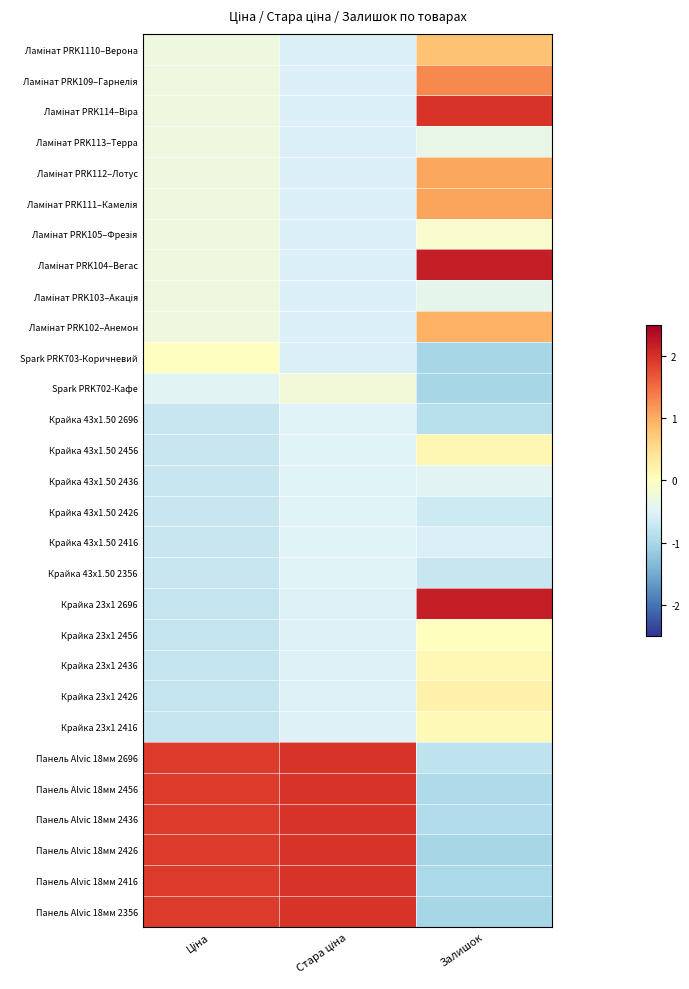

Rank the series at Залишок from highest to lowest value.

Крайка 23x1 2696, Ламінат PRK104–Вегас, Ламінат PRK114–Віра, Ламінат PRK109–Гарнелія, Ламінат PRK111–Камелія, Ламінат PRK112–Лотус, Ламінат PRK102–Анемон, Ламінат PRK1110–Верона, Крайка 23x1 2426, Крайка 43x1.50 2456, Крайка 23x1 2436, Крайка 23x1 2416, Крайка 23x1 2456, Ламінат PRK105–Фрезія, Ламінат PRK113–Терра, Ламінат PRK103–Акація, Крайка 43x1.50 2436, Крайка 43x1.50 2416, Крайка 43x1.50 2426, Крайка 43x1.50 2356, Панель Alvic 18мм 2696, Крайка 43x1.50 2696, Панель Alvic 18мм 2436, Панель Alvic 18мм 2456, Панель Alvic 18мм 2416, Spark PRK703-Коричневий, Панель Alvic 18мм 2426, Spark PRK702-Кафе, Панель Alvic 18мм 2356